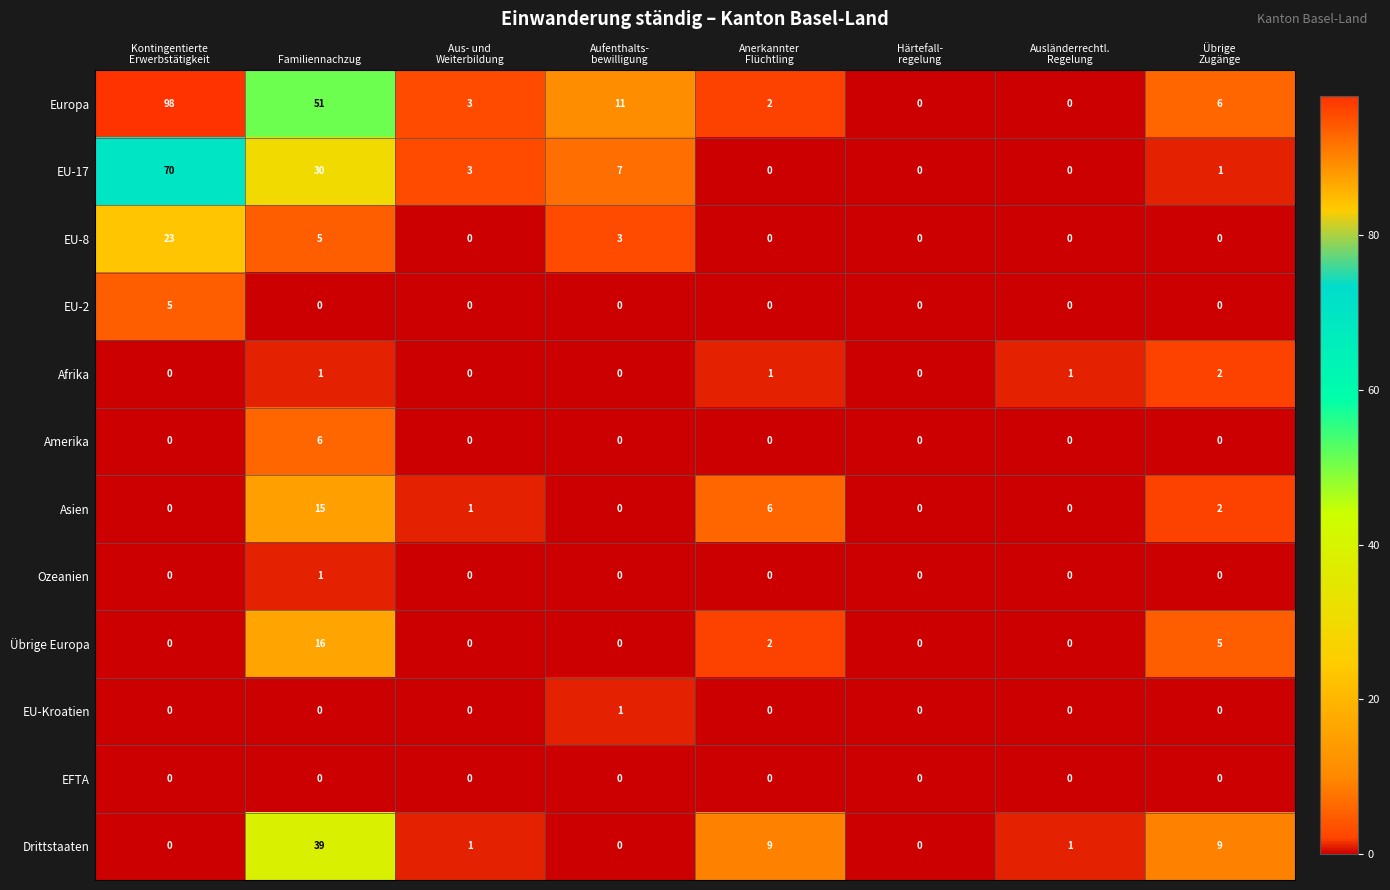

What is the total value across all series at Ausländerrechtl.
Regelung?

2